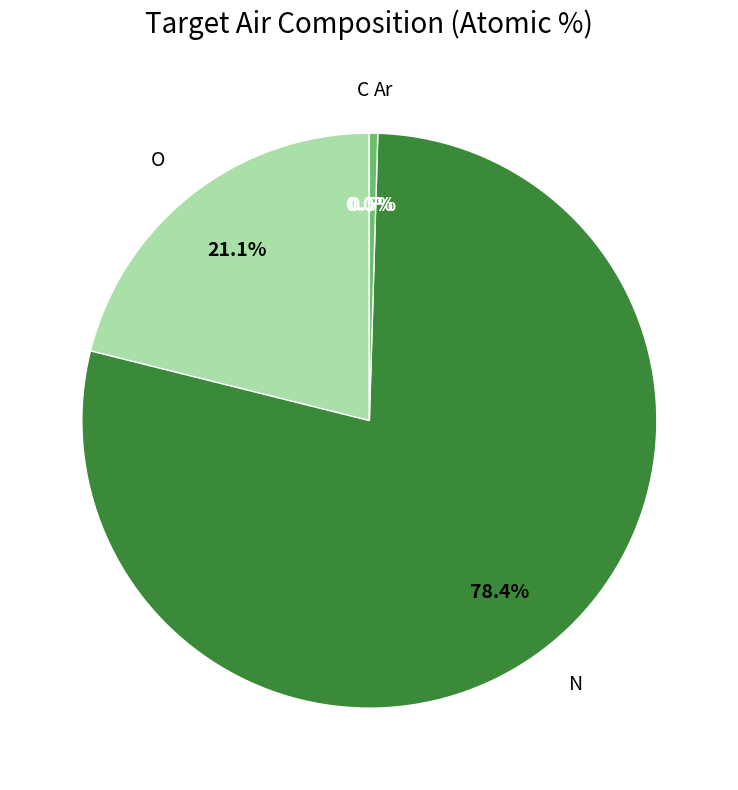

Which slice is the largest?

N